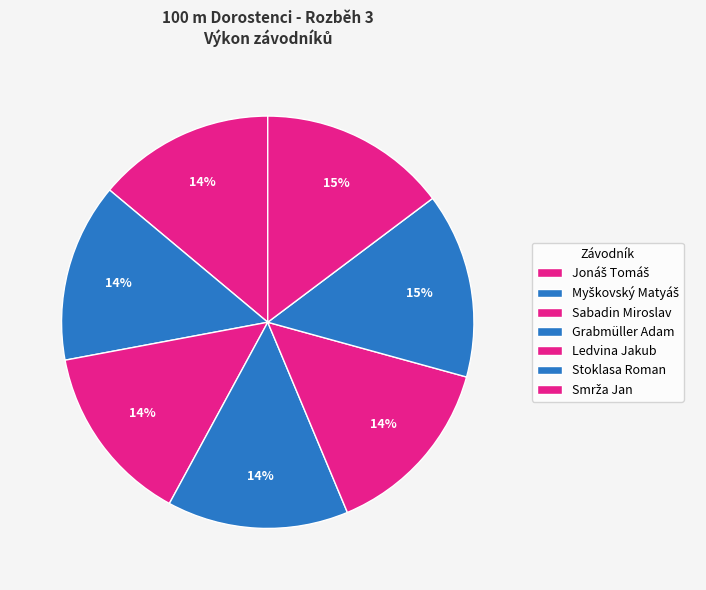

Is there any slice that represents more than half of the pie?

No